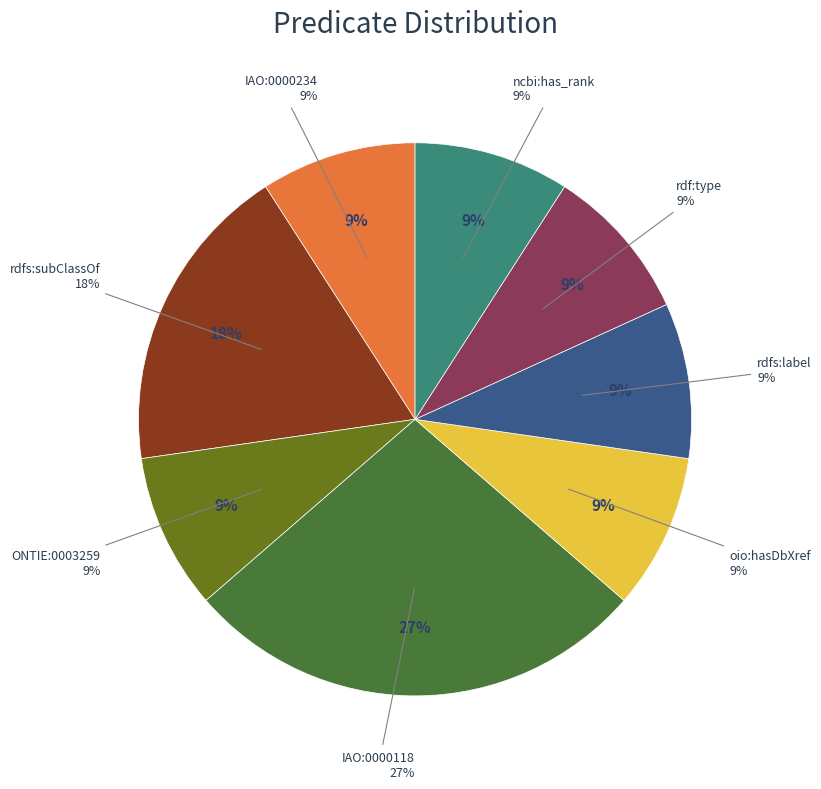

Is it true that ncbi:has_rank is 9% of the pie?

True